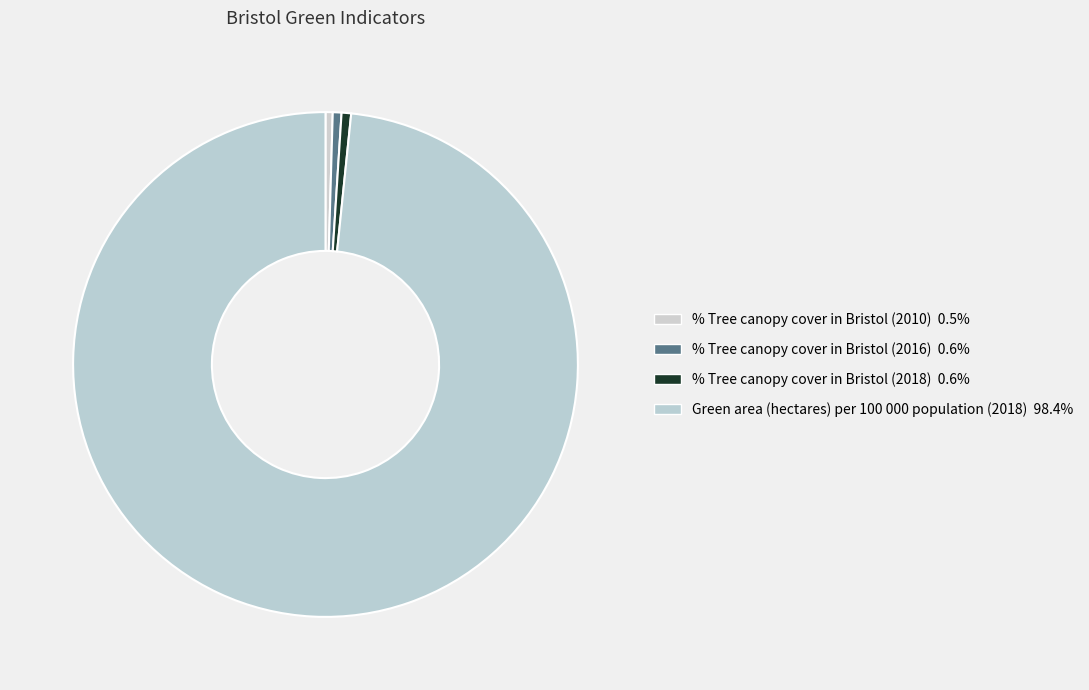

Which category accounts for the majority?

Green area (hectares) per 100 000 population (2018)